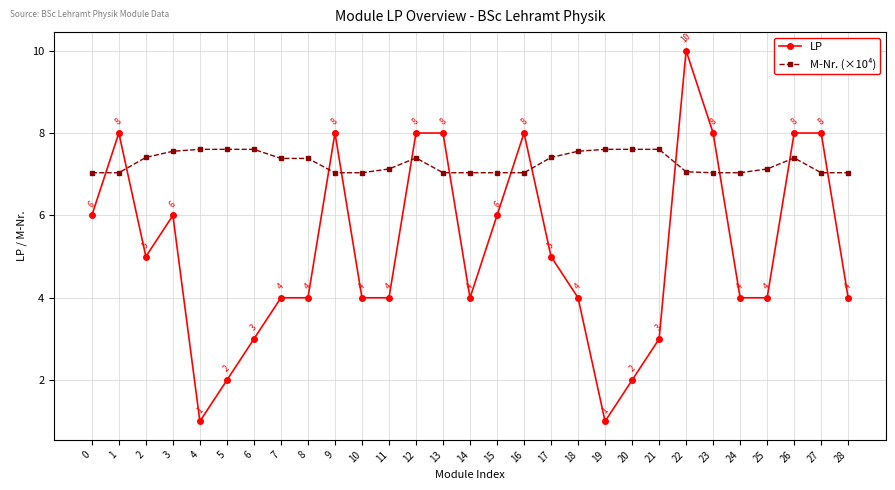

How many data points does each series have?

29